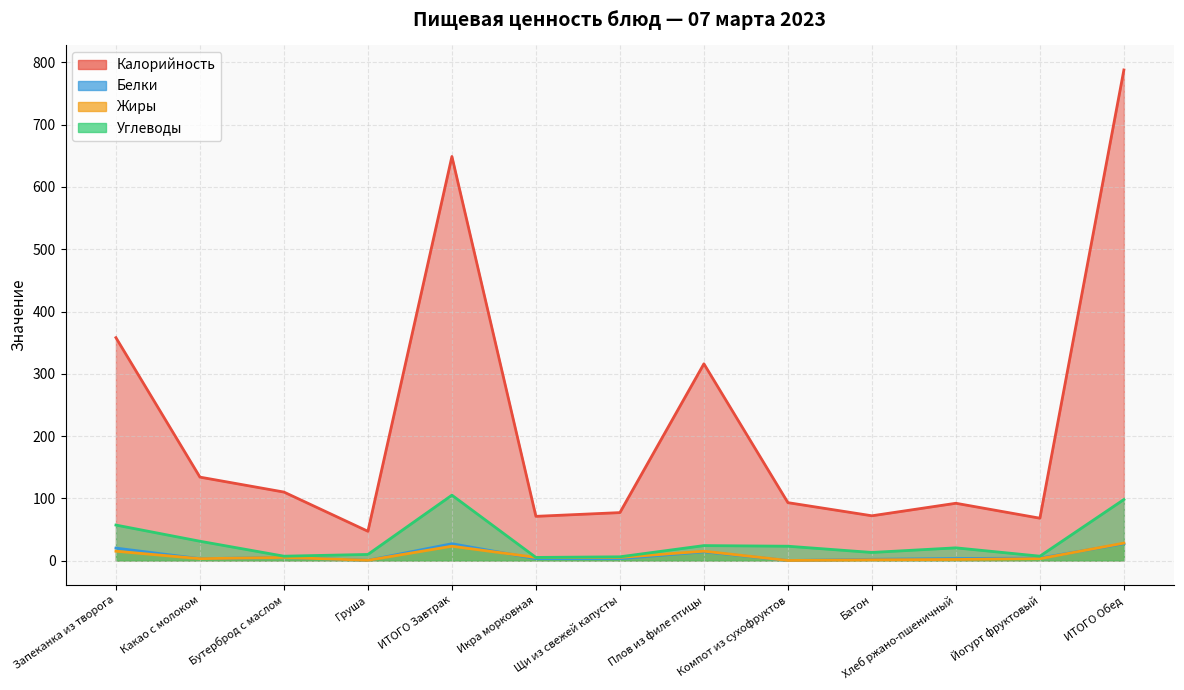

How many lines are shown in the chart?

4